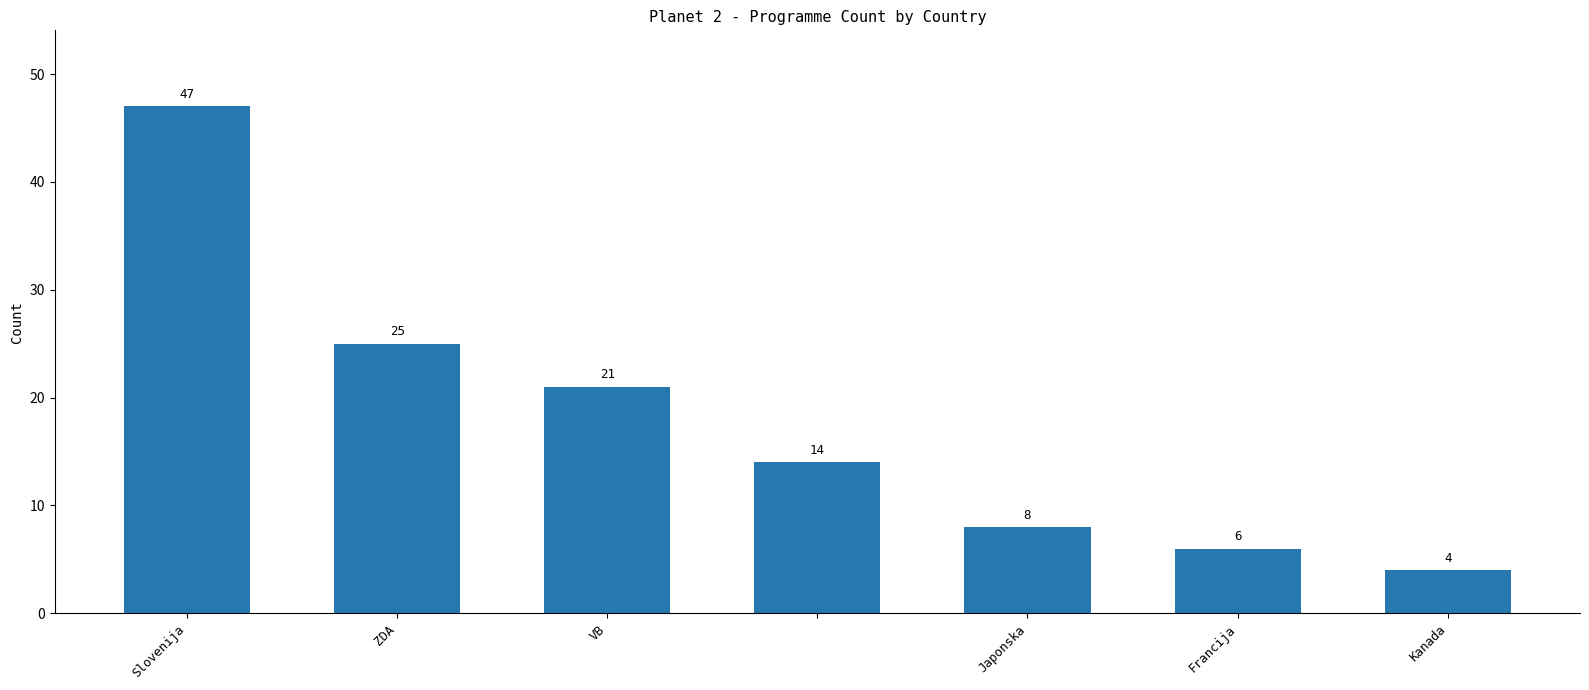

How many bars are there in total?

7